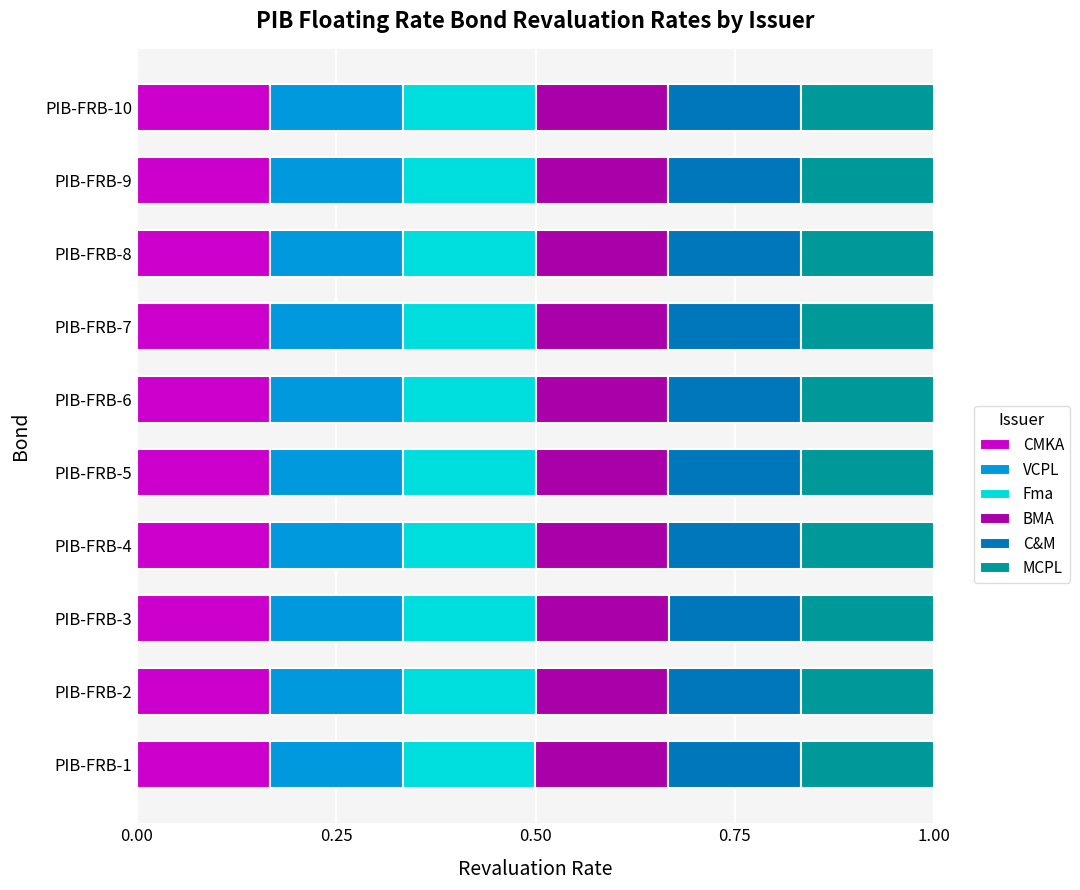

What is the total value across all series at PIB-FRB-9?

1.0